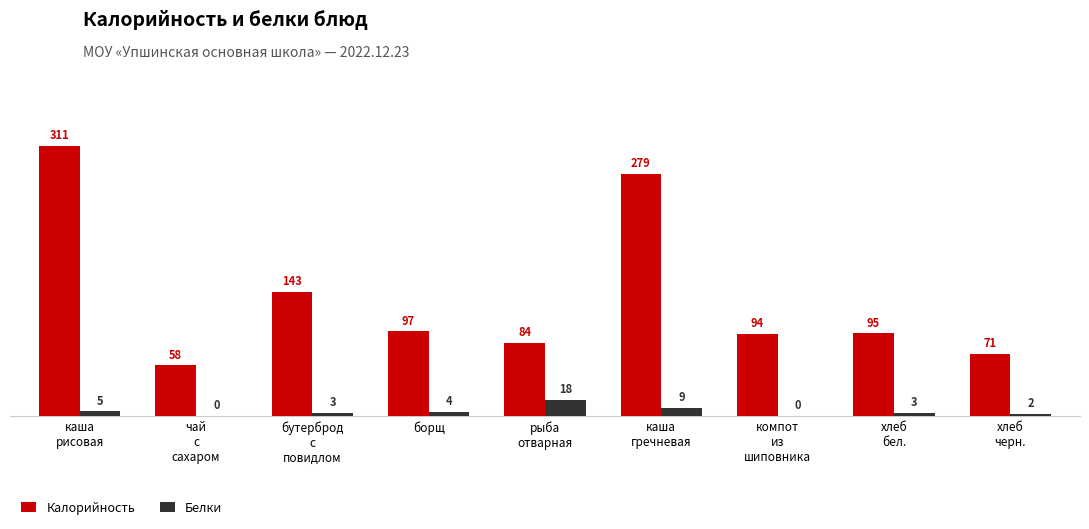

What is the sum of all Калорийность values?

1232